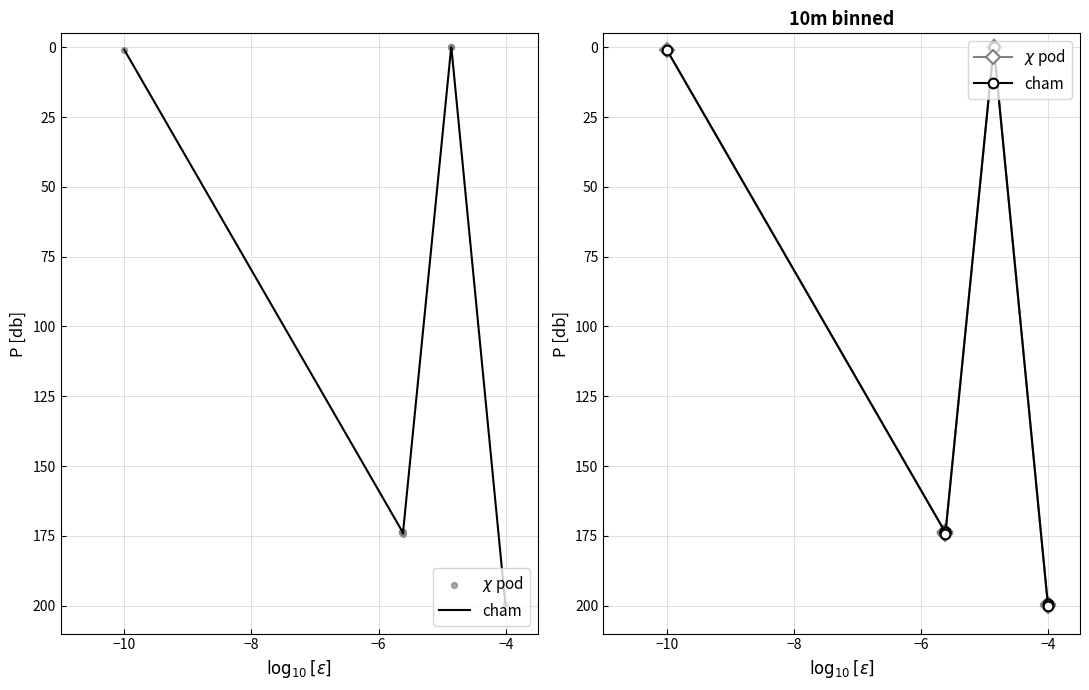

Which series has the largest Y range (max minus min)?

cham